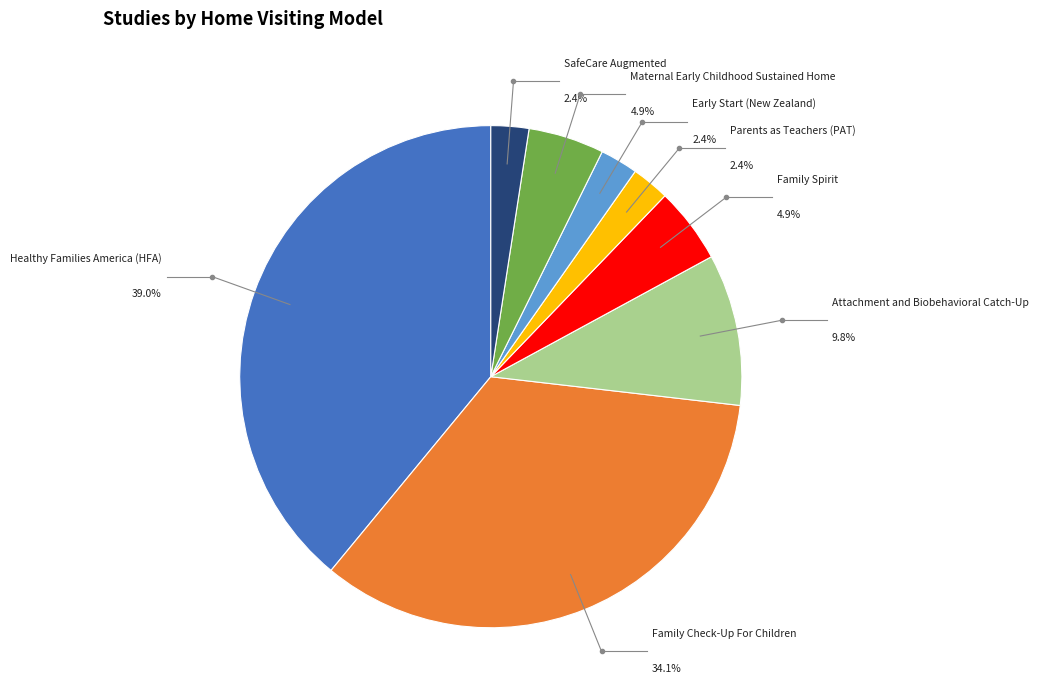

Approximately how many times larger is the value at Family Check-Up For Children compared to Healthy Families America (HFA)?

0.9